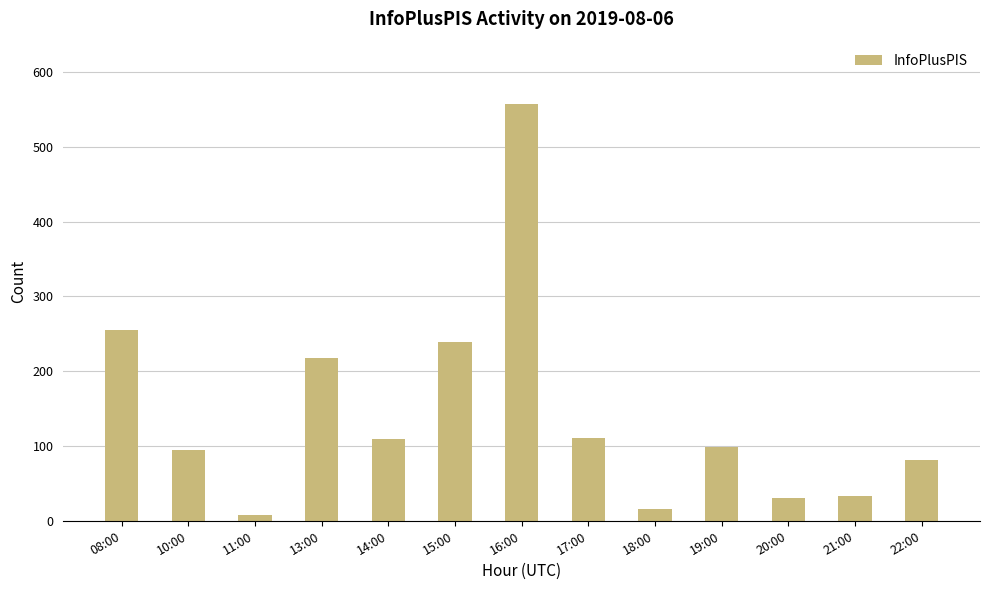

What is the average value?

142